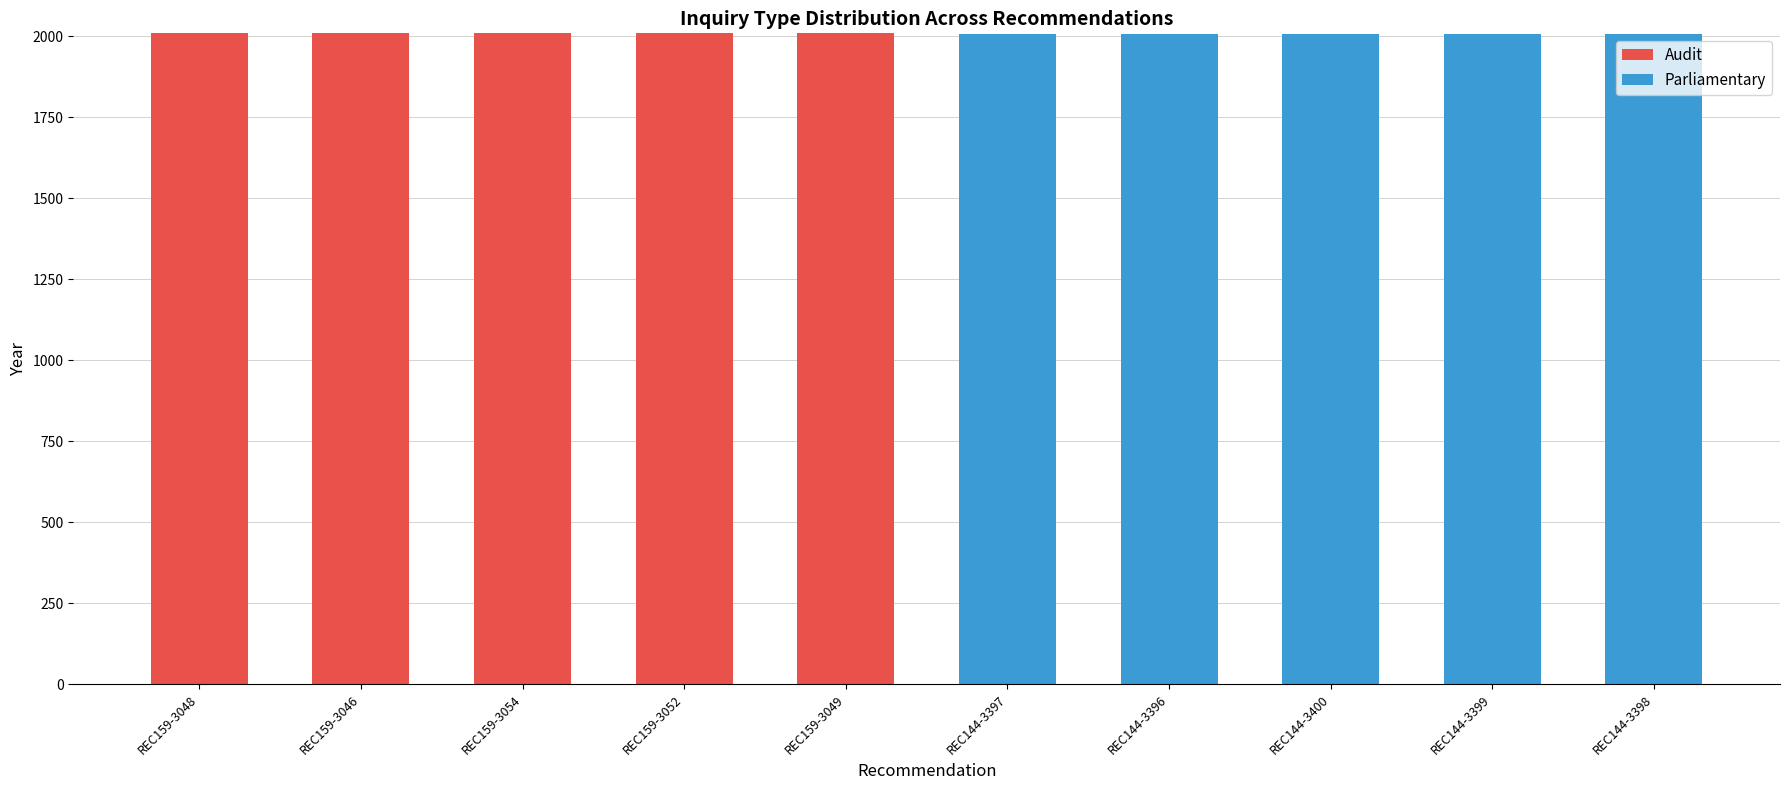

The Audit series shows 1323 at REC144-3399. True or false?

False